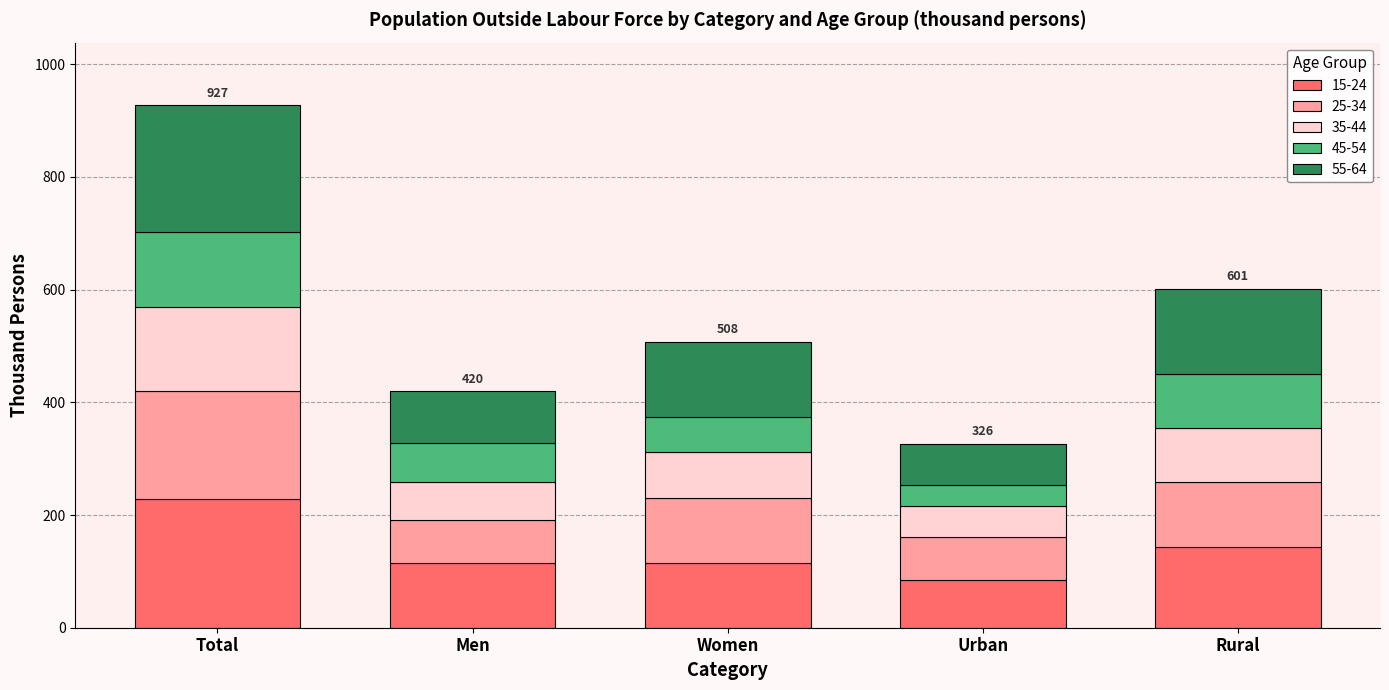

Is it true that 15-24 equals 28.9 at Urban?

False